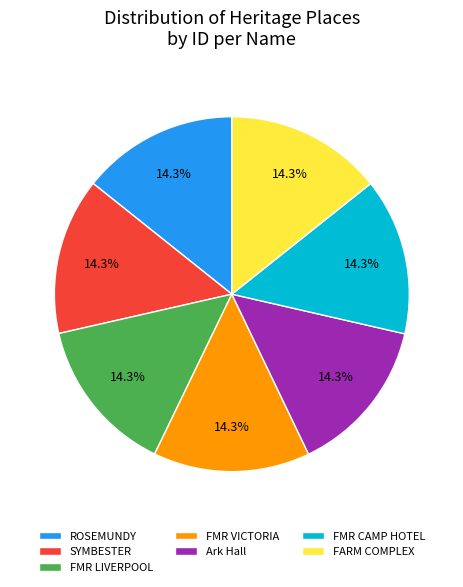

Is there any slice that represents more than half of the pie?

No